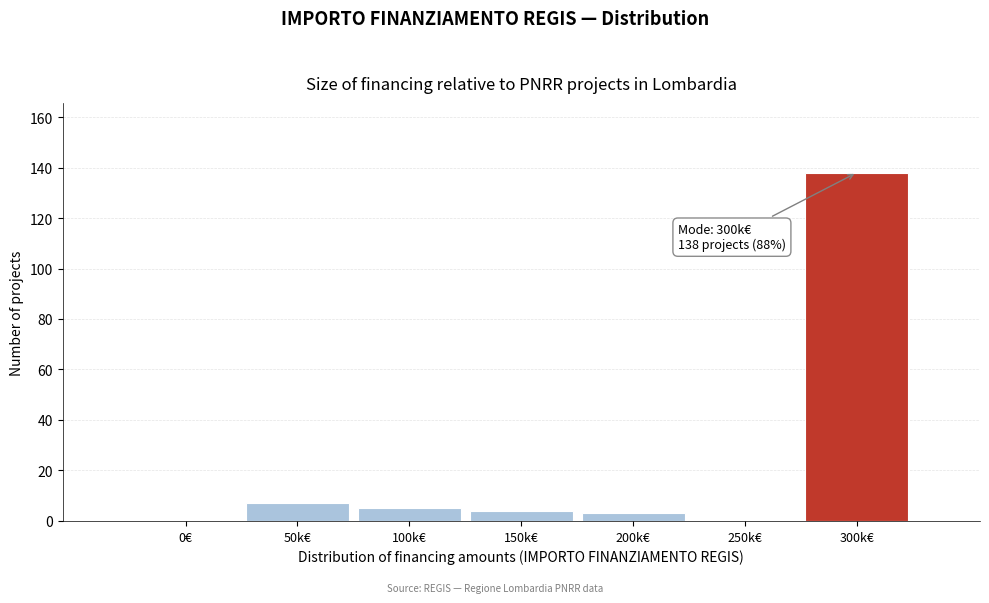

Reading right to left, list all the values displayed in this chart.

300k€=138	250k€=0	200k€=3	150k€=4	100k€=5	50k€=7	0€=0